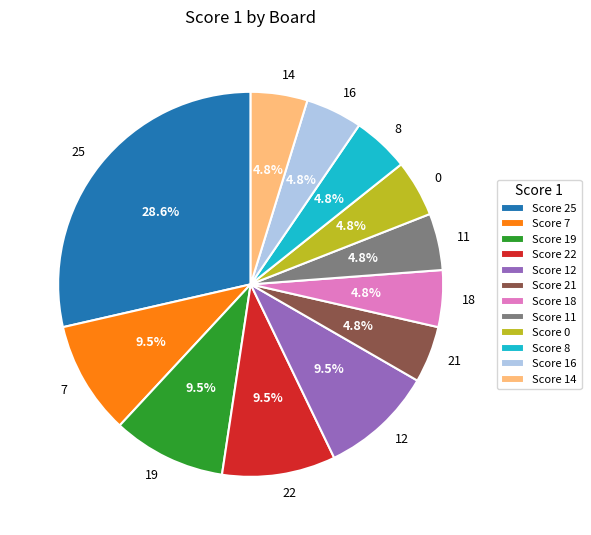

Is the sum of 0 and 12 greater than half?

No